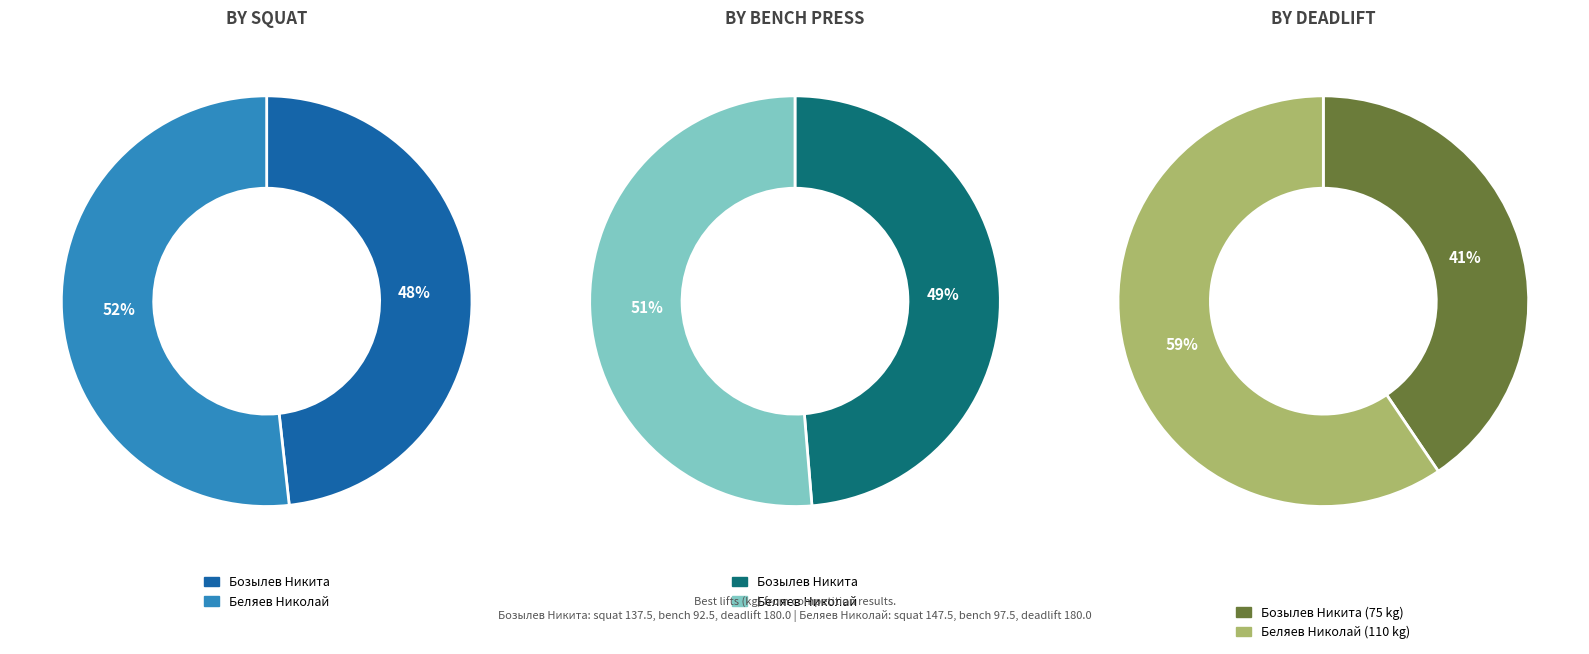

Rank the series by their maximum value, from lowest to highest.

bench, squat, deadlift